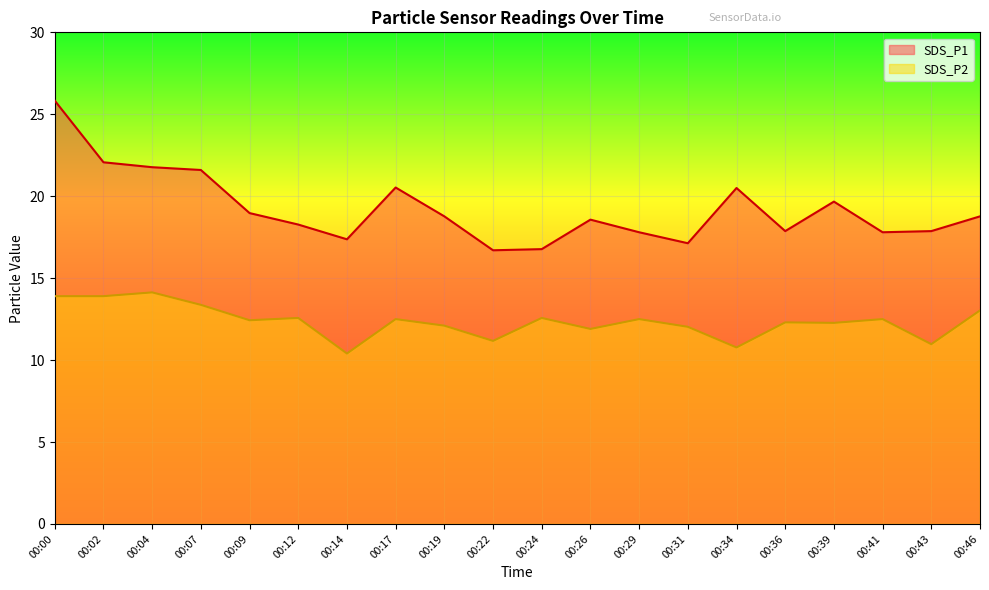

What is the total value across all series at 00:39?

31.9